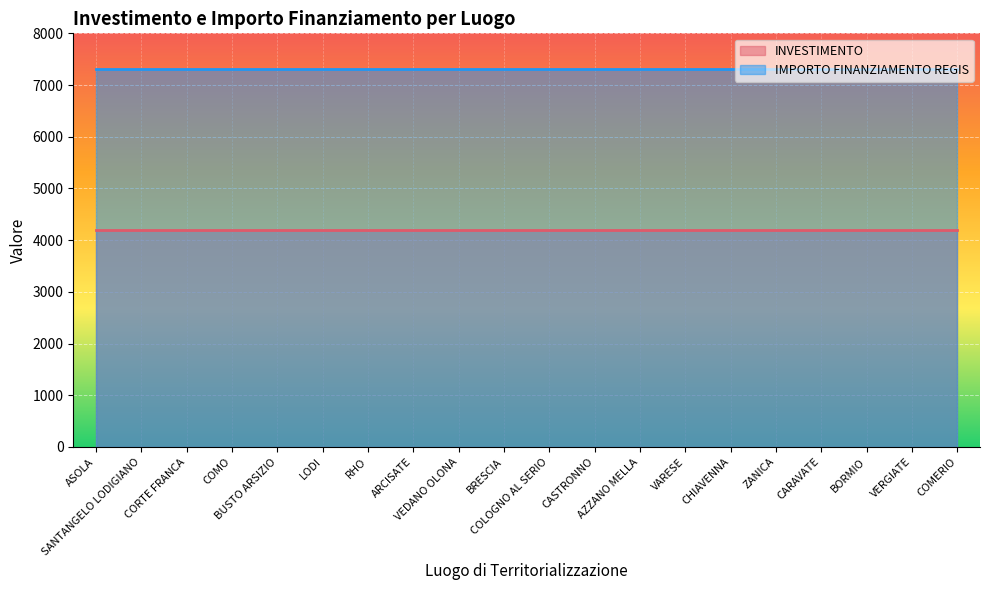

Reading right to left, extract all data points from this chart.

INVESTIMENTO: COMERIO=4200	VERGIATE=4200	BORMIO=4200	CARAVATE=4200	ZANICA=4200	CHIAVENNA=4200	VARESE=4200	AZZANO MELLA=4200	CASTRONNO=4200	COLOGNO AL SERIO=4200	BRESCIA=4200	VEDANO OLONA=4200	ARCISATE=4200	RHO=4200	LODI=4200	BUSTO ARSIZIO=4200	COMO=4200	CORTE FRANCA=4200	SANTANGELO LODIGIANO=4200	ASOLA=4200
IMPORTO FINANZIAMENTO REGIS: COMERIO=7301	VERGIATE=7301	BORMIO=7301	CARAVATE=7301	ZANICA=7301	CHIAVENNA=7301	VARESE=7301	AZZANO MELLA=7301	CASTRONNO=7301	COLOGNO AL SERIO=7301	BRESCIA=7301	VEDANO OLONA=7301	ARCISATE=7301	RHO=7301	LODI=7301	BUSTO ARSIZIO=7301	COMO=7301	CORTE FRANCA=7301	SANTANGELO LODIGIANO=7301	ASOLA=7301